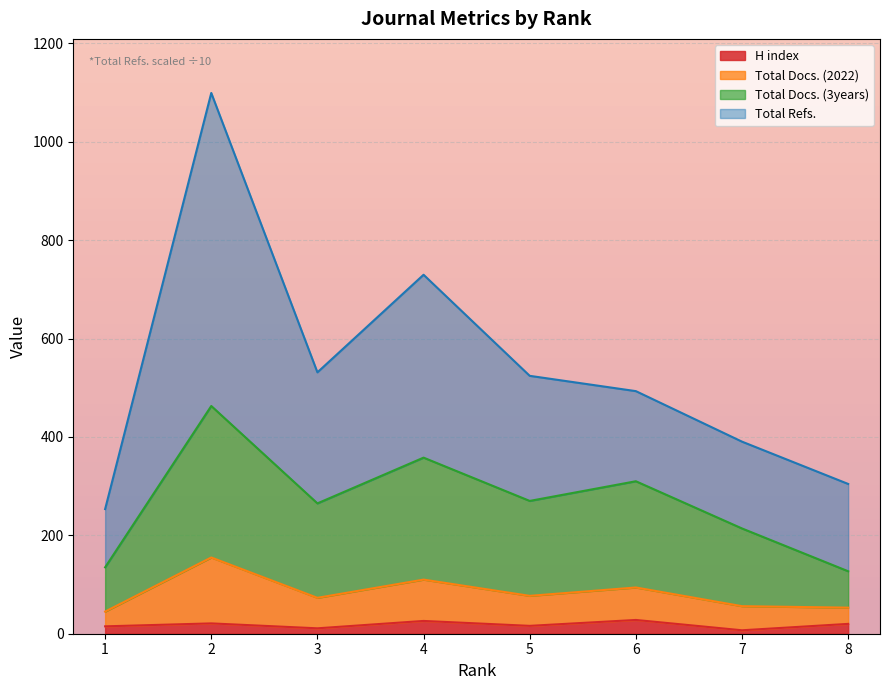

What is the highest value of the H index series?

28.0